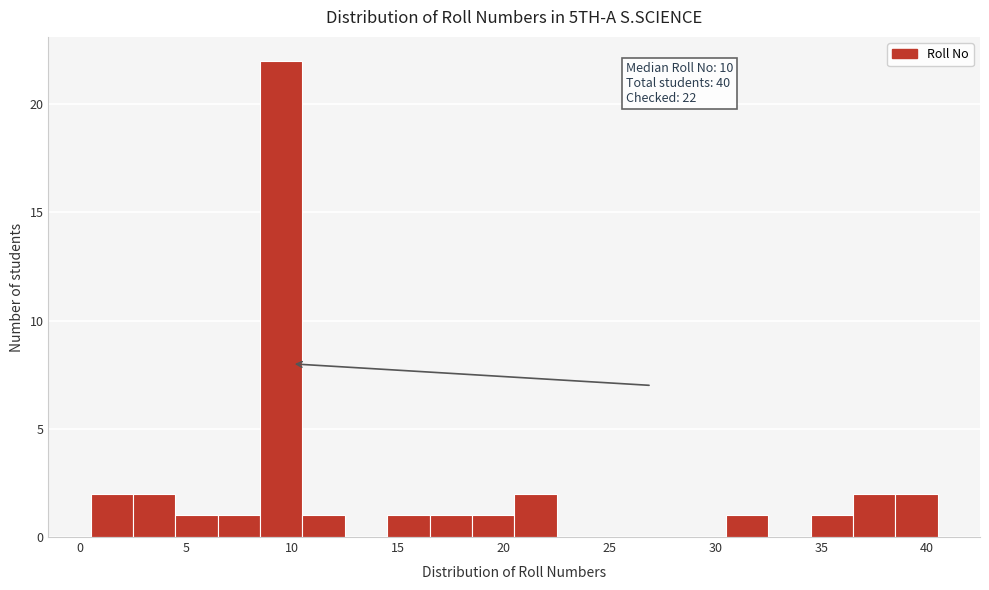

Which range on the x-axis has the tallest bar?

8.5 to 10.5